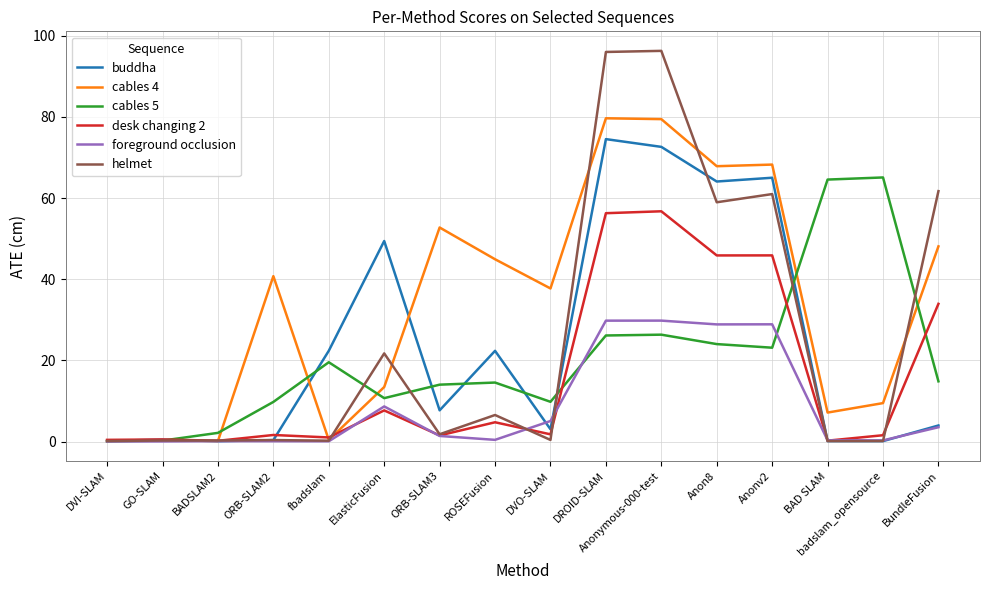

What position from the left is badslam_opensource?

15